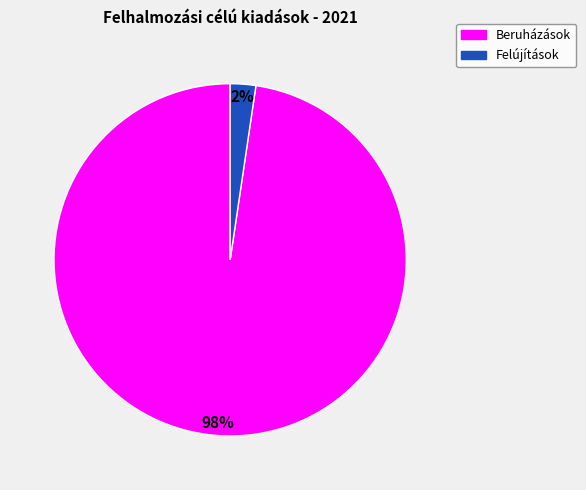

Which slice is the smallest?

Felújítások